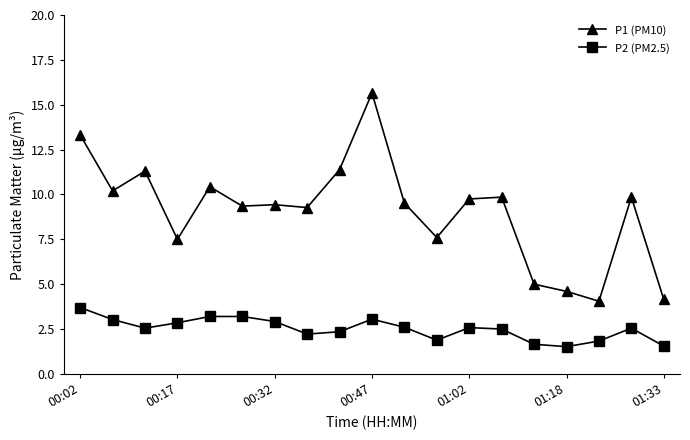

List the series in order of their overall mean, highest first.

P1 (PM10), P2 (PM2.5)